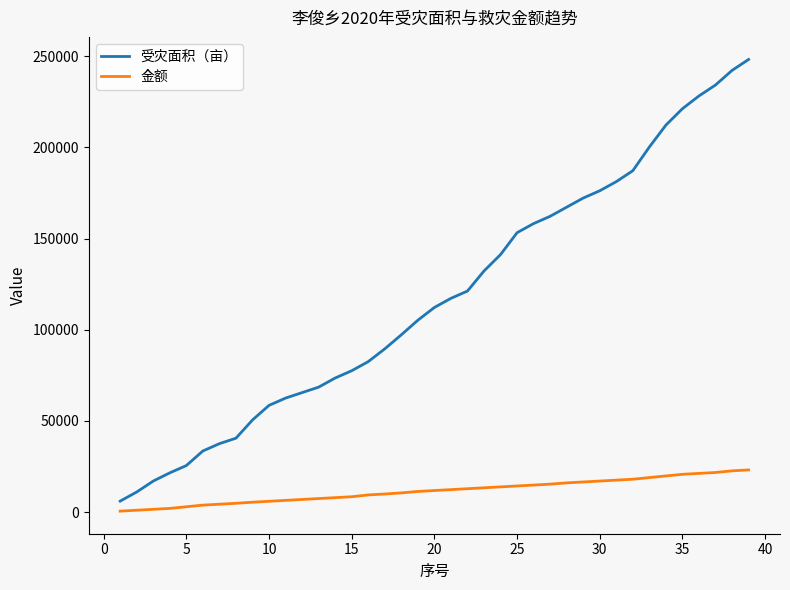

Which series has the widest spread of values?

受灾面积（亩）